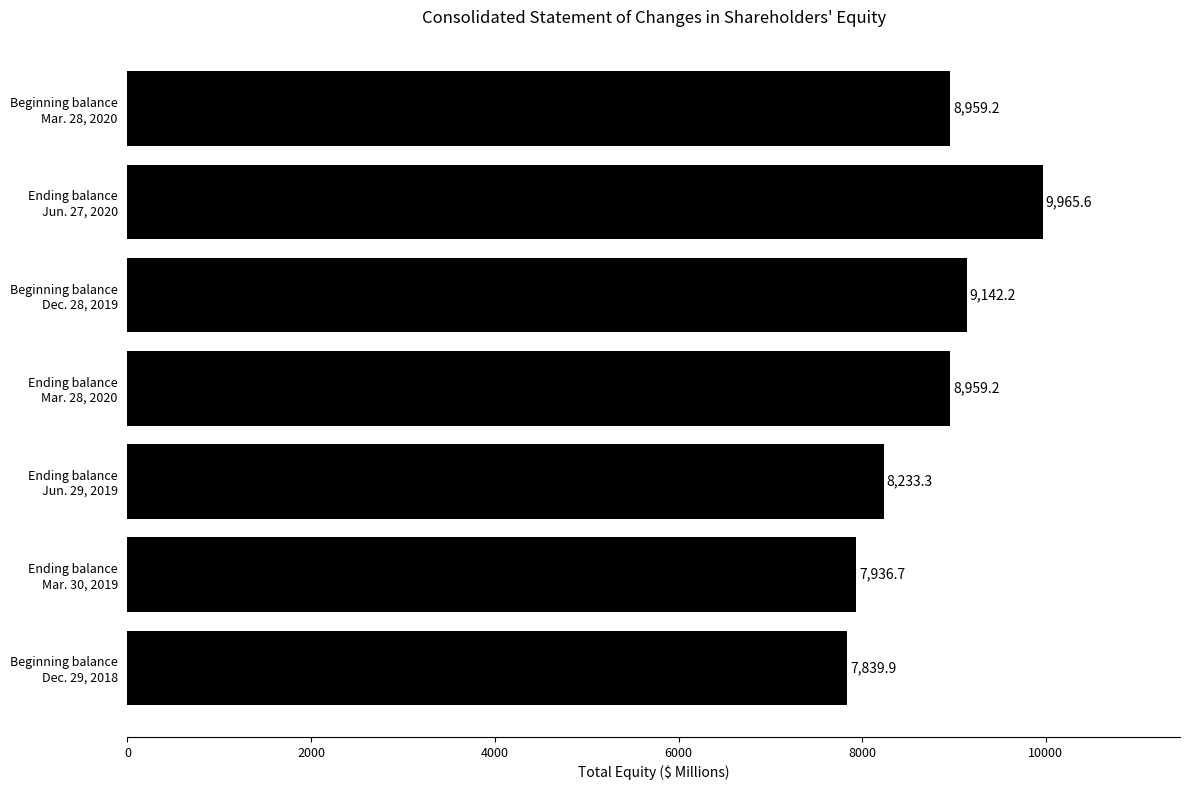

Reading top to bottom, extract all data points from this chart.

8959.2	9965.6	9142.2	8959.2	8233.3	7936.7	7839.9